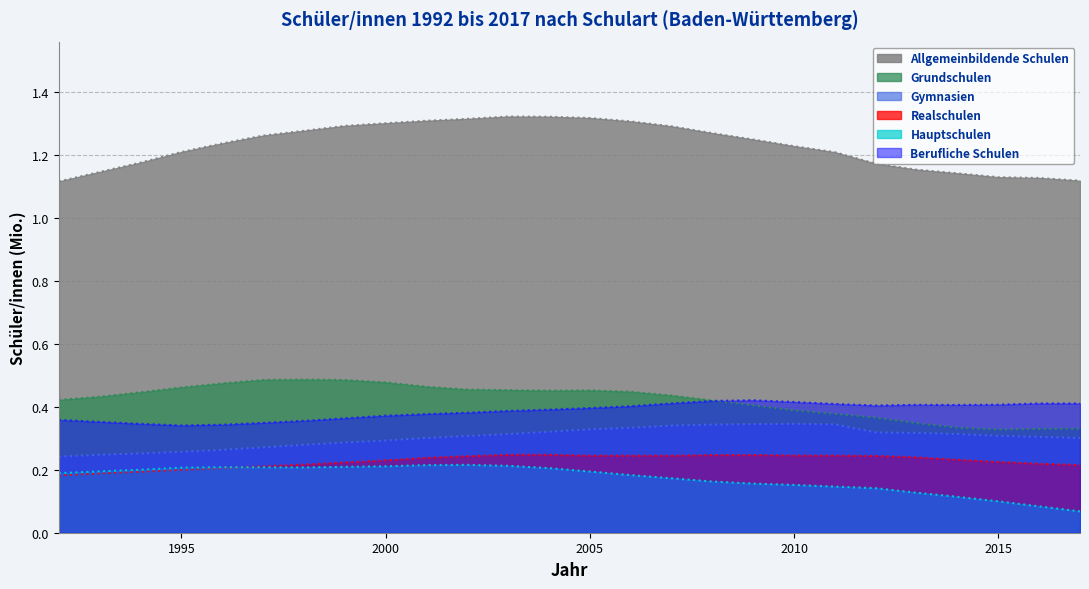

Between 1993 and 2000, which series saw the biggest shift?

Allgemeinbildende Schulen